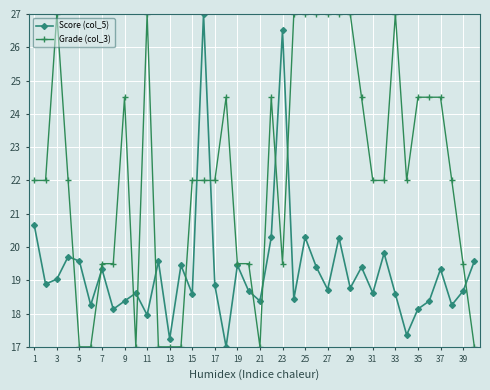

Which series has the largest total across all categories?

Grade (col_3)